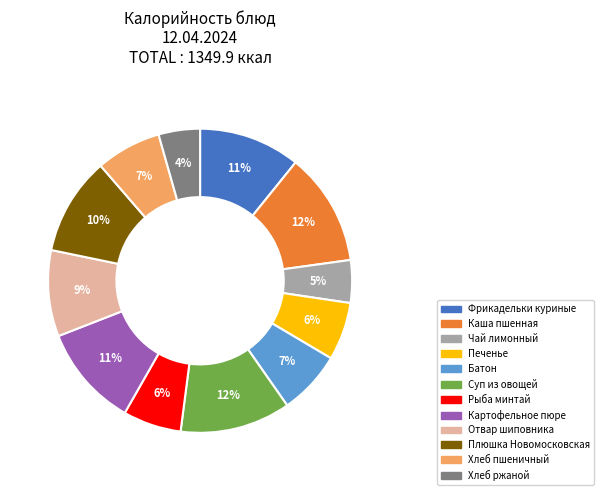

To the nearest percent, what portion does Хлеб пшеничный represent?

7%